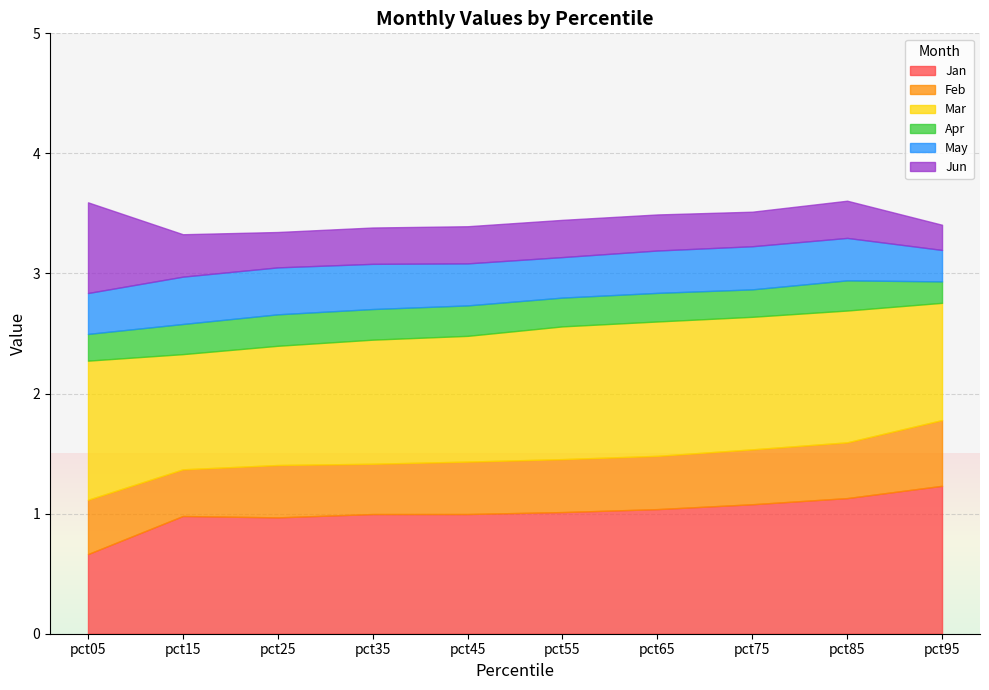

What is the value of the Jun point at the 10th from the left?

0.2